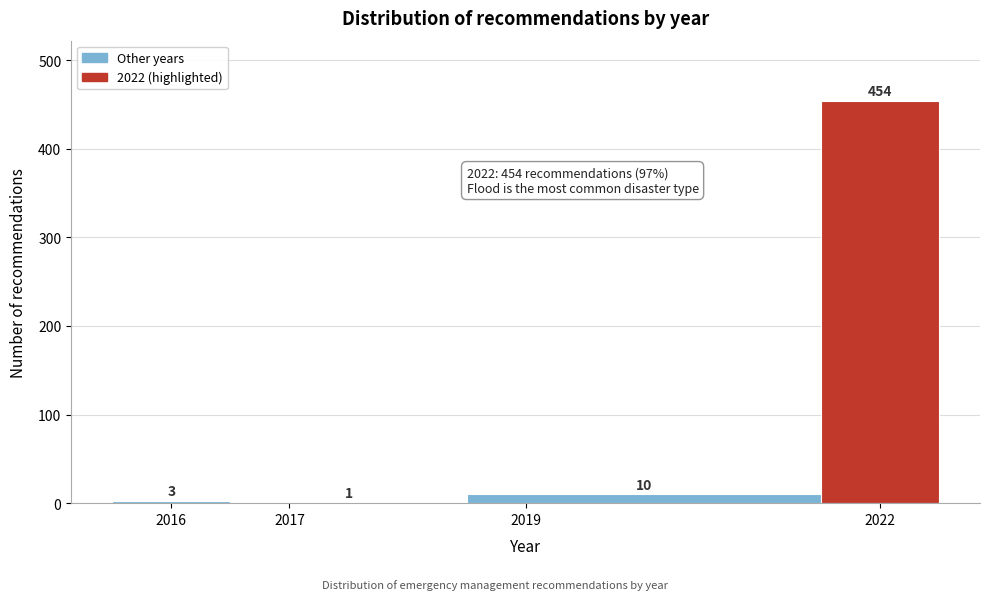

Reading left to right, transcribe this chart: for each bar, give the range it covers on the x-axis and its height.

2015.5 to 2016.5: 3
2016.5 to 2018.5: 1
2018.5 to 2021.5: 10
2021.5 to 2022.5: 454